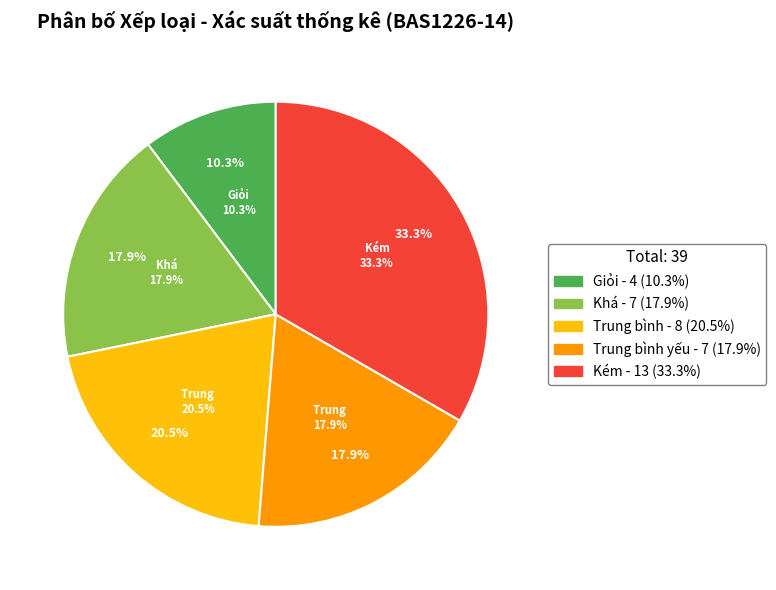

To the nearest percent, what percentage of the pie is Khá?

18%